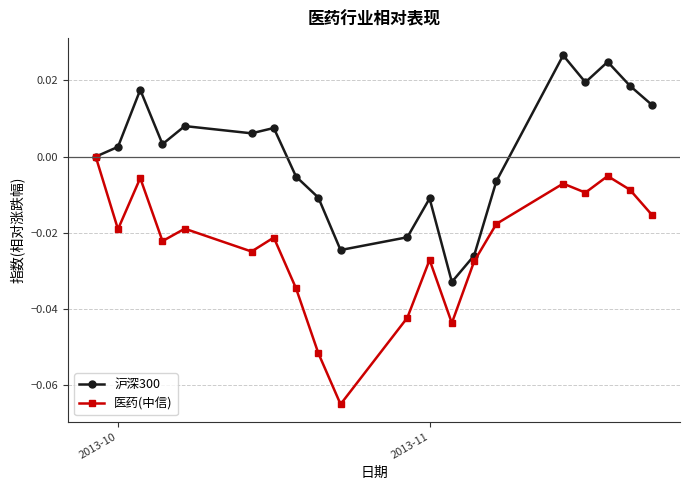

Rank the series by their average value, from lowest to highest.

医药(中信), 沪深300